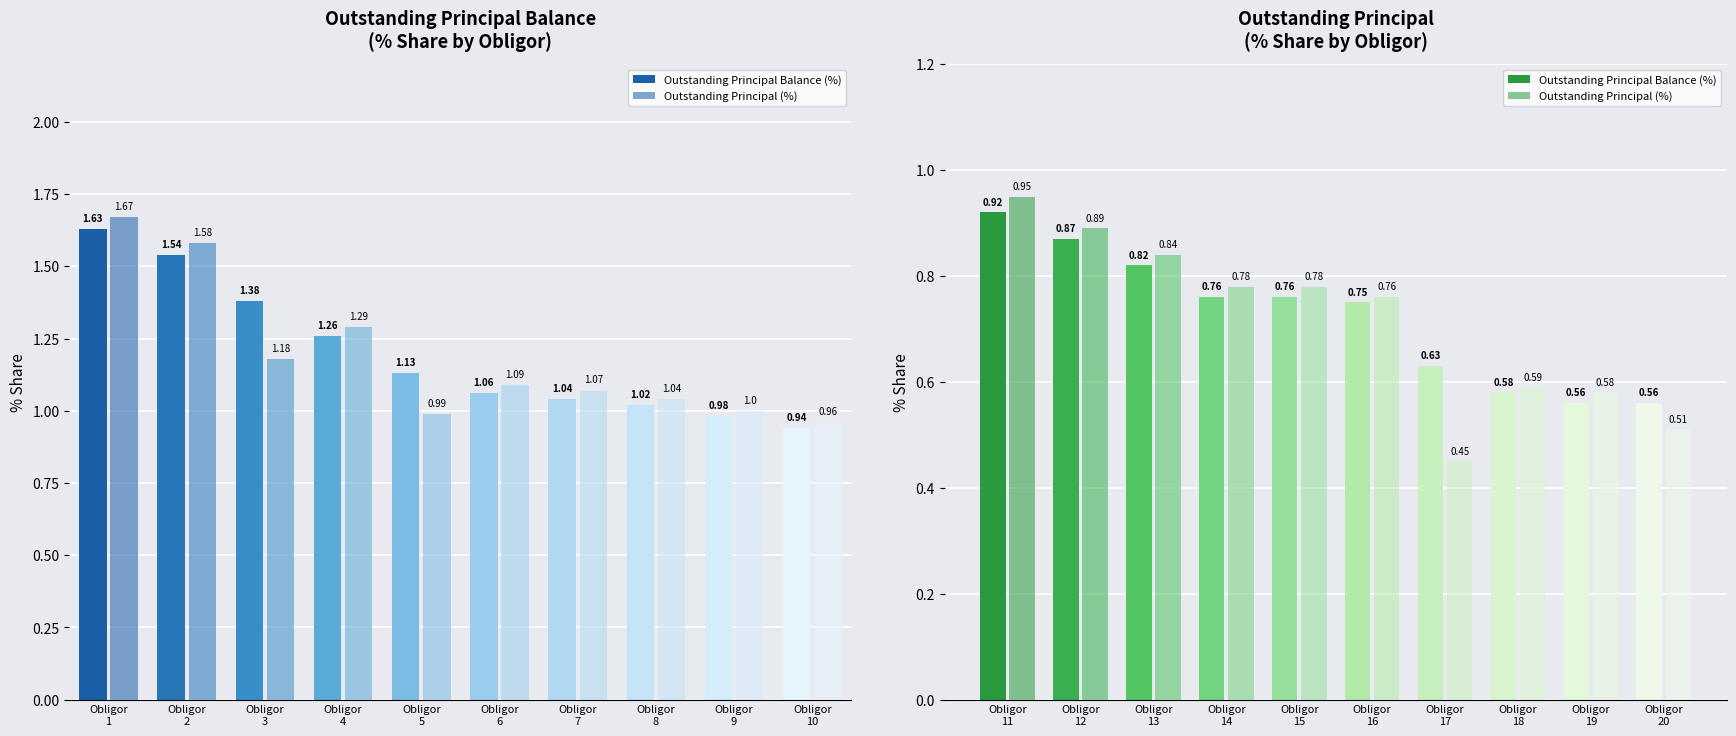

The value of Outstanding Principal (%) at Obligor 17 is 0.5. True or false?

True